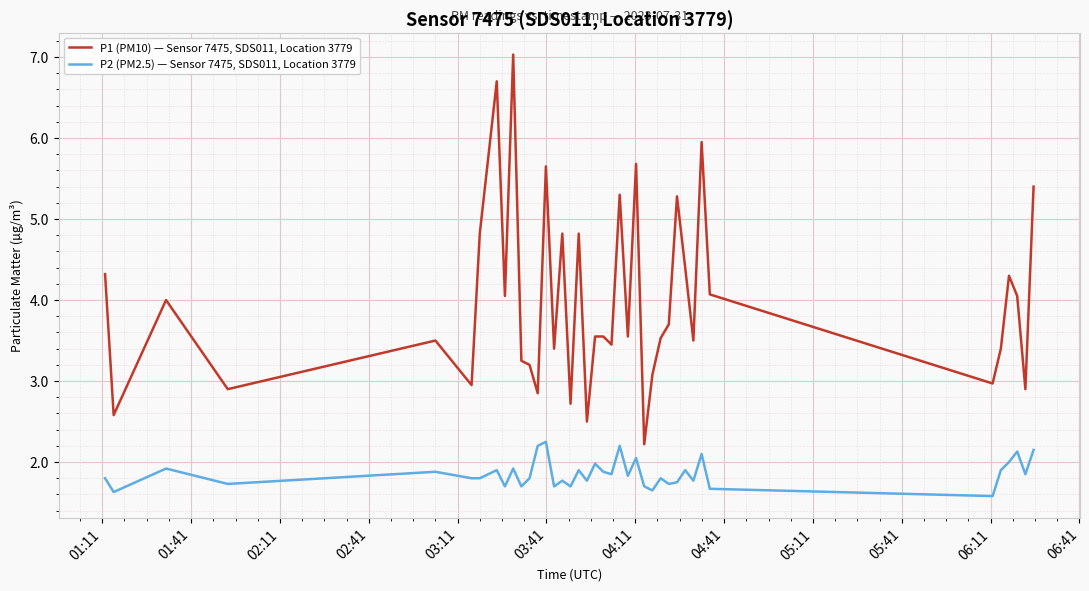

True or false: P2 (PM2.5) — Sensor 7475, SDS011, Location 3779 and P1 (PM10) — Sensor 7475, SDS011, Location 3779 cross at least once.

False